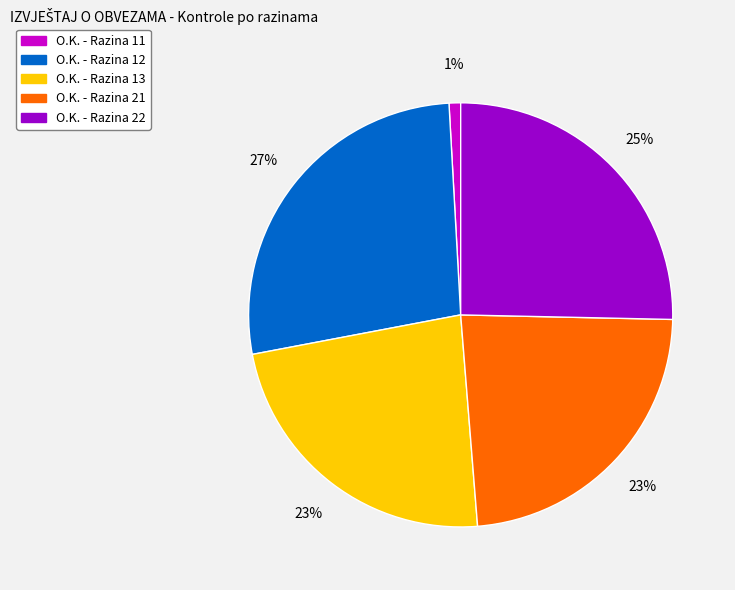

To the nearest percent, what is the average slice percentage?

20%